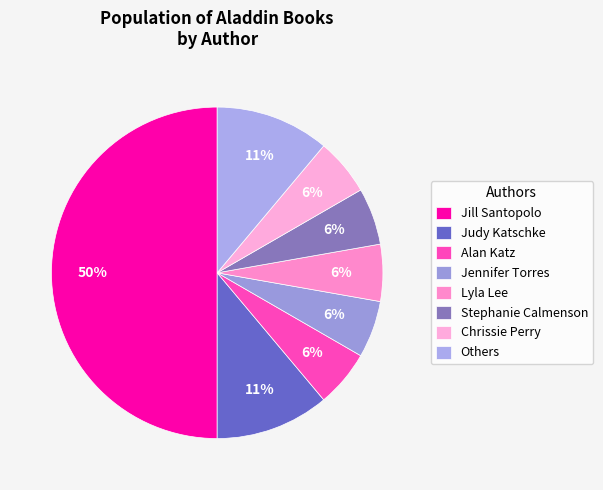

How many segments does this pie chart have?

8